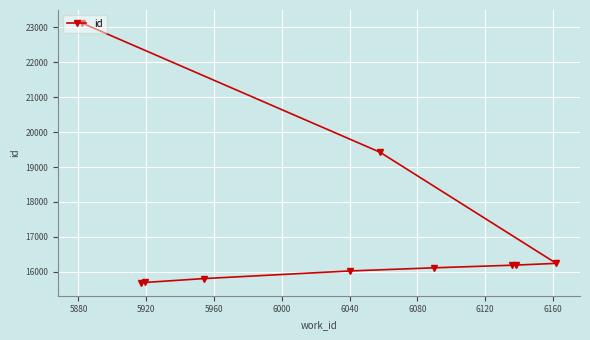

What is the smallest value displayed?

15687